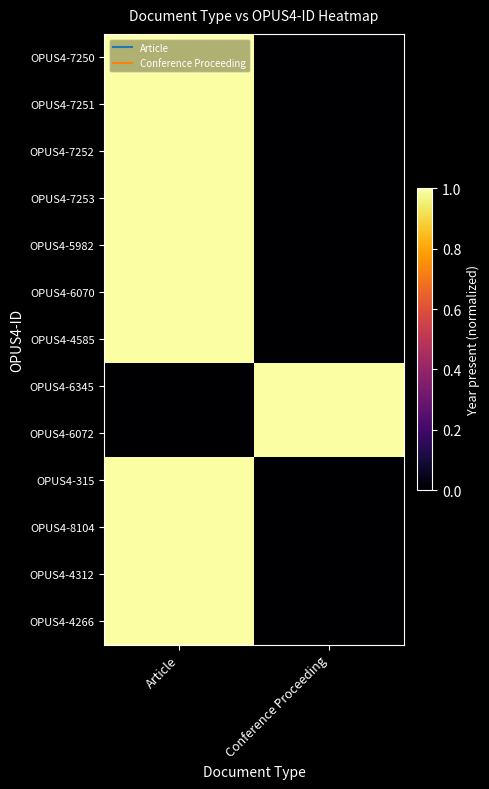

What is the spread (max minus min) of values at Article?

1